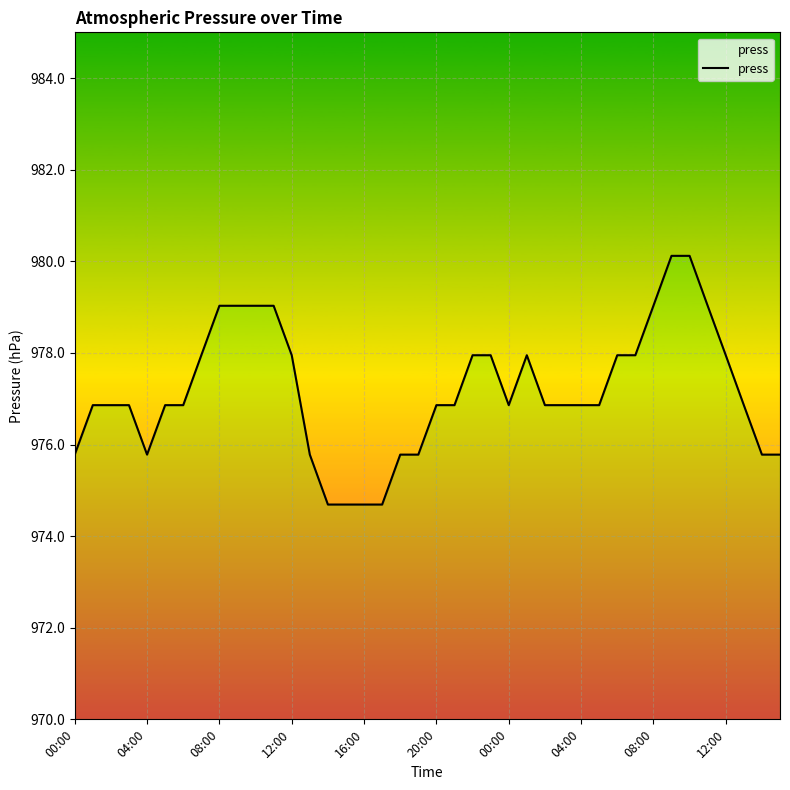

The chart shows a value of 388.8 at 29. True or false?

False